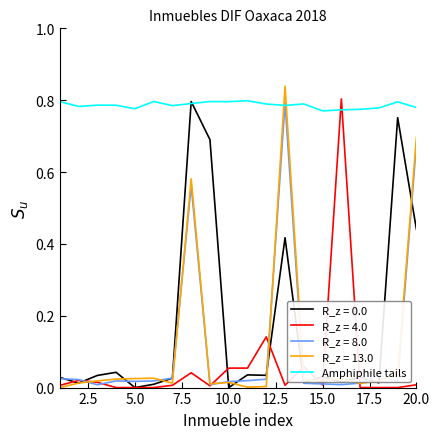

Which series has the largest total across all categories?

Amphiphile tails